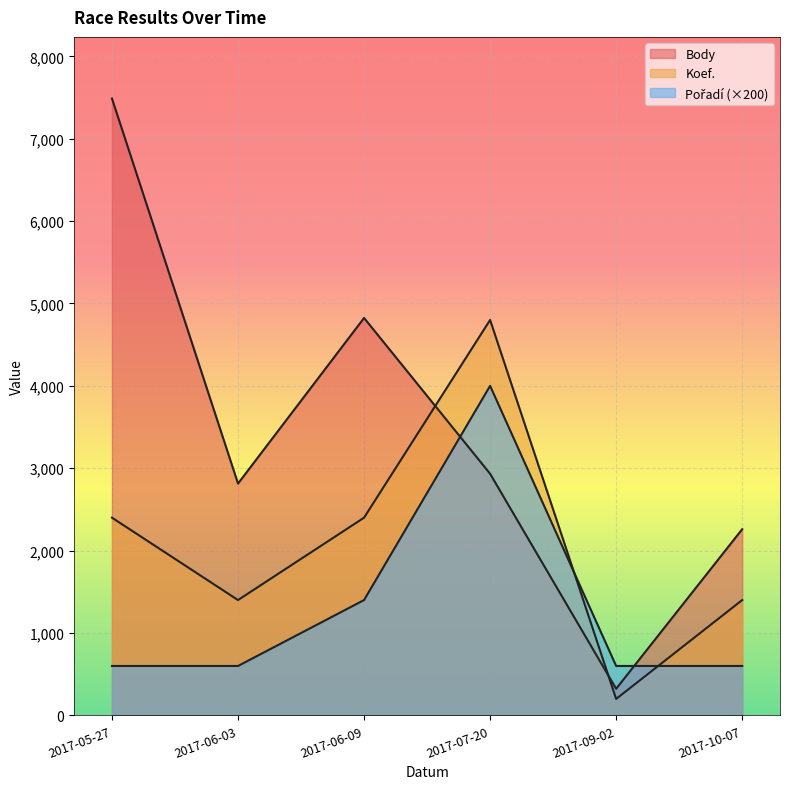

Which series has the largest total across all categories?

Body